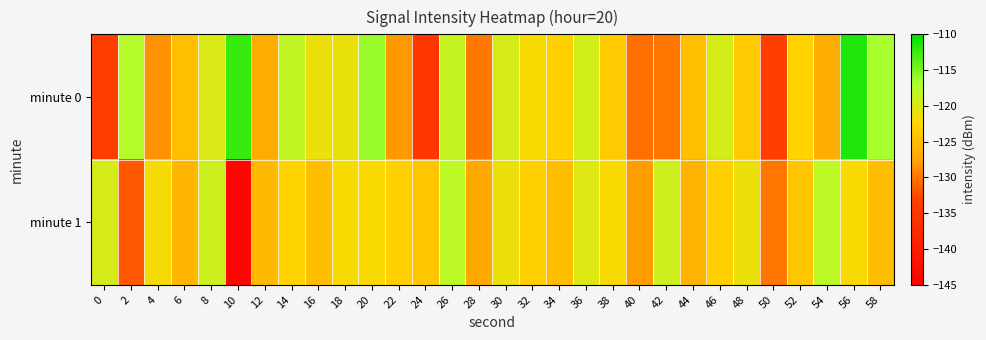

Which category has the lowest value across all series?

10